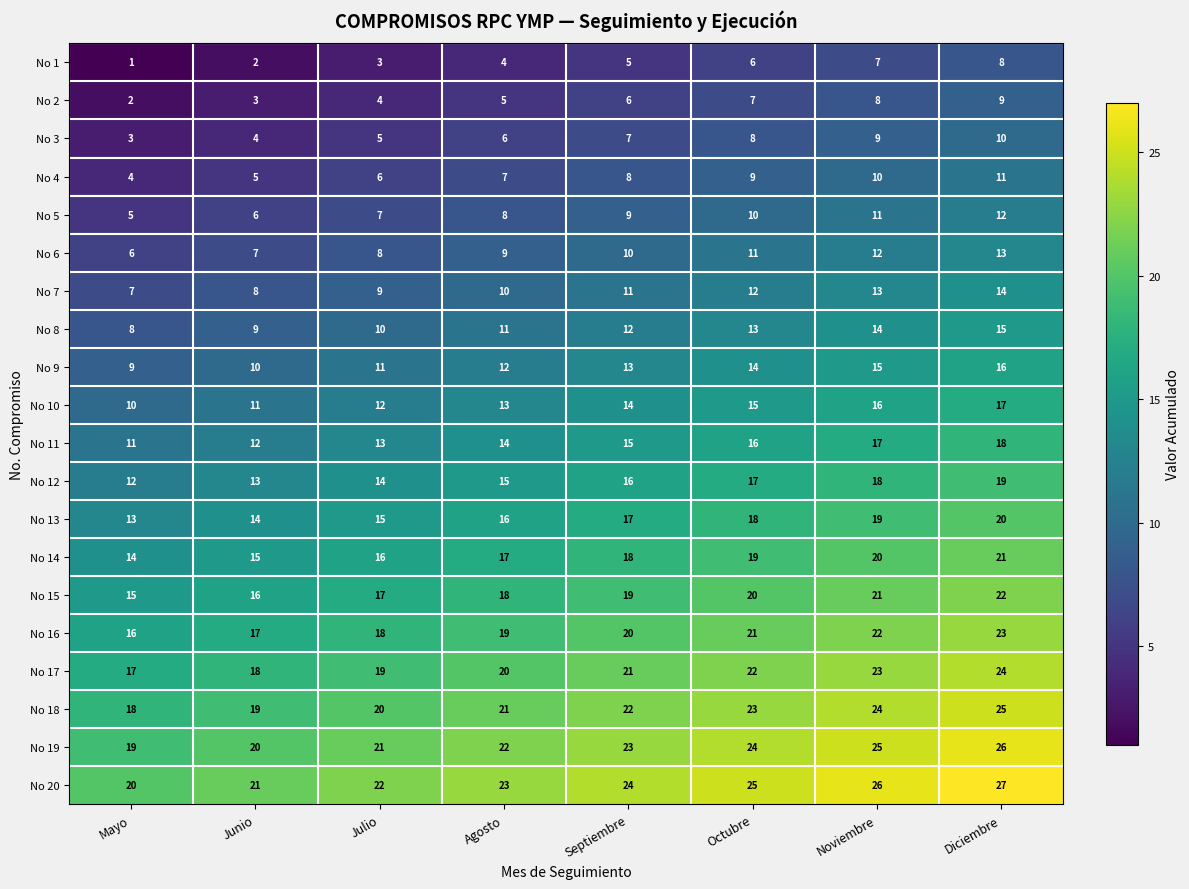

True or false: No 2 has a value of 9 at Diciembre.

True